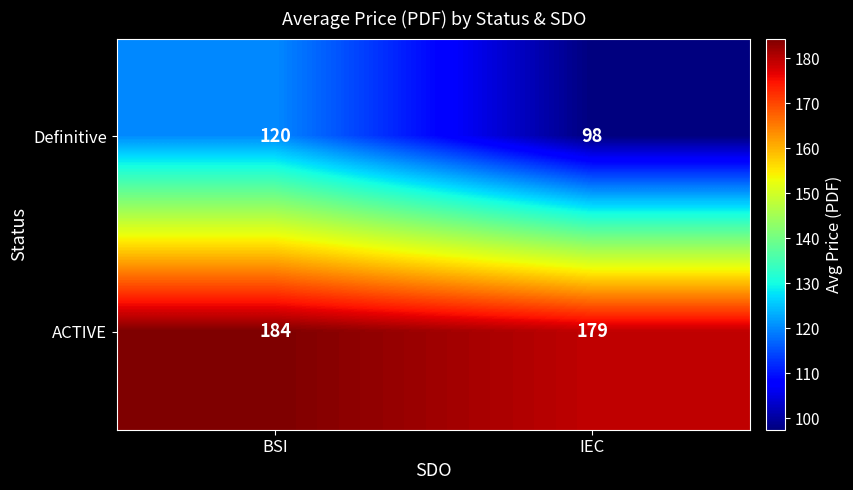

At IEC, list the series in order from largest to smallest.

ACTIVE, Definitive